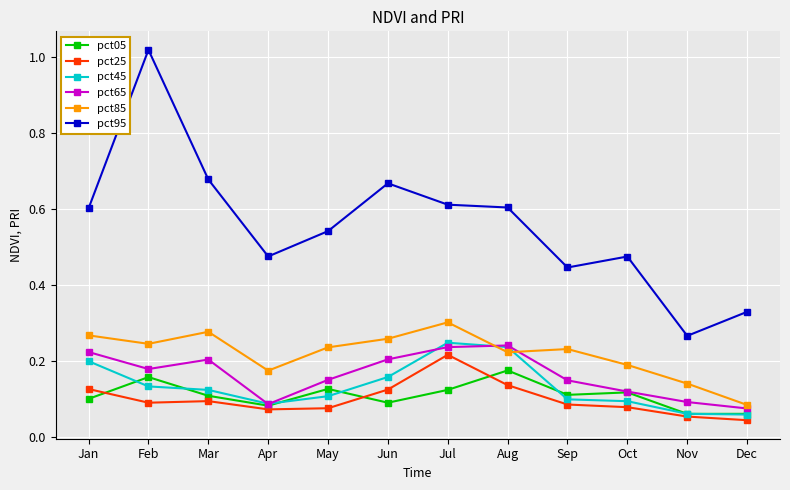

The value of pct25 at Apr is 0.1. True or false?

True